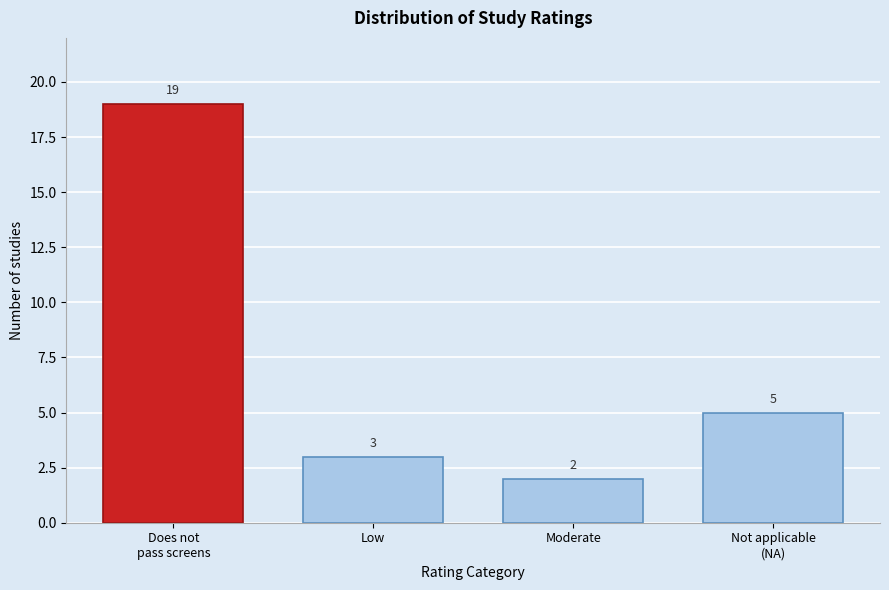

Reading left to right, what are all the values shown in this chart?

19	3	2	5